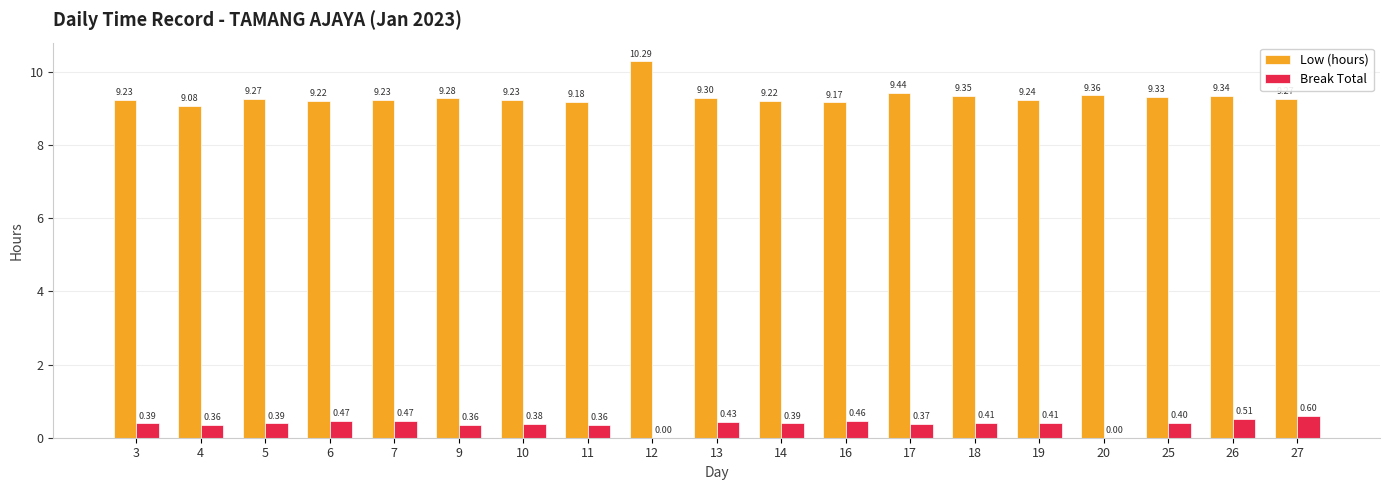

Which series has the largest total across all categories?

Low (hours)